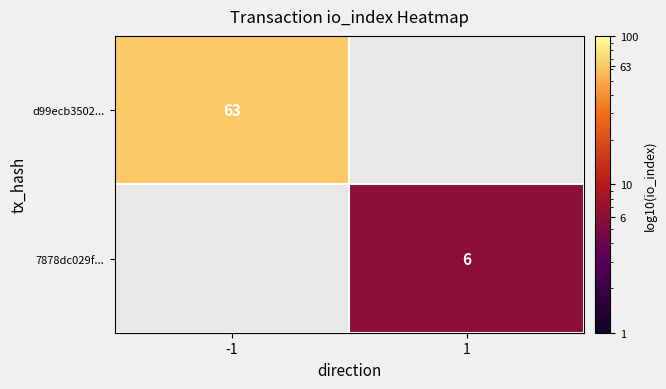

Is the value of 7878dc029f... at 1 greater than the value of d99ecb3502... at -1?

No